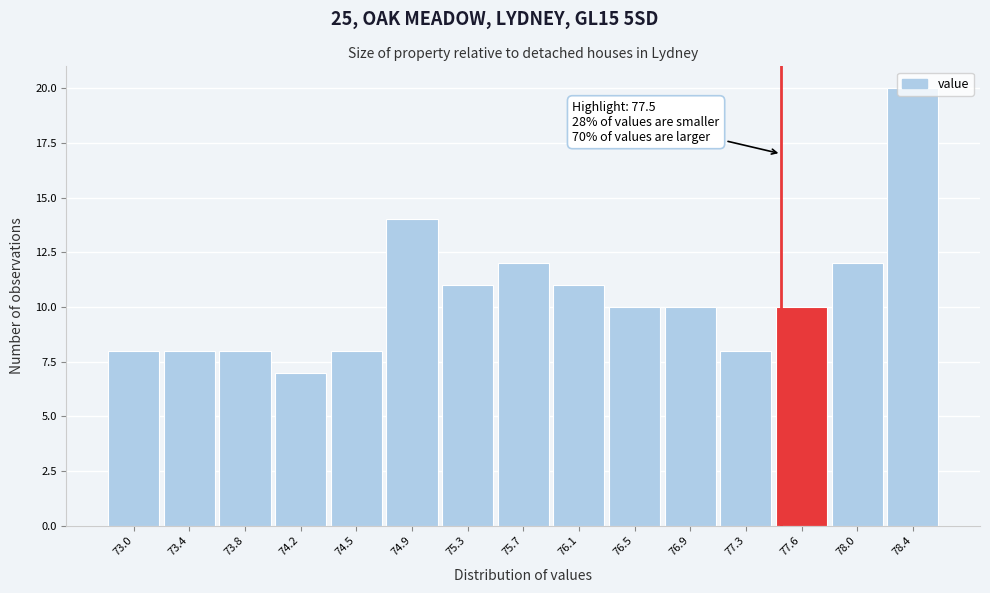

Which range on the x-axis has the tallest bar?

78.20 to 78.60